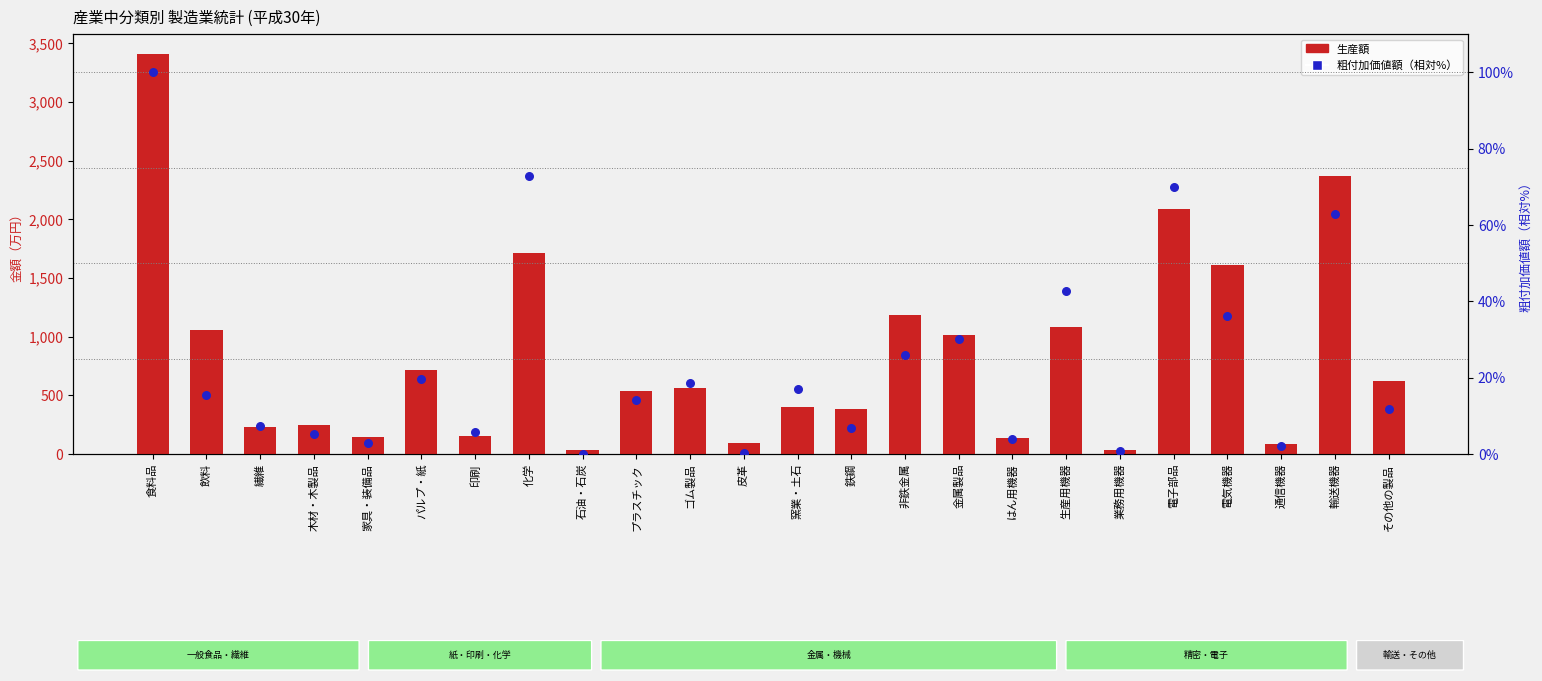

Which series contains the highest Y value?

生産額